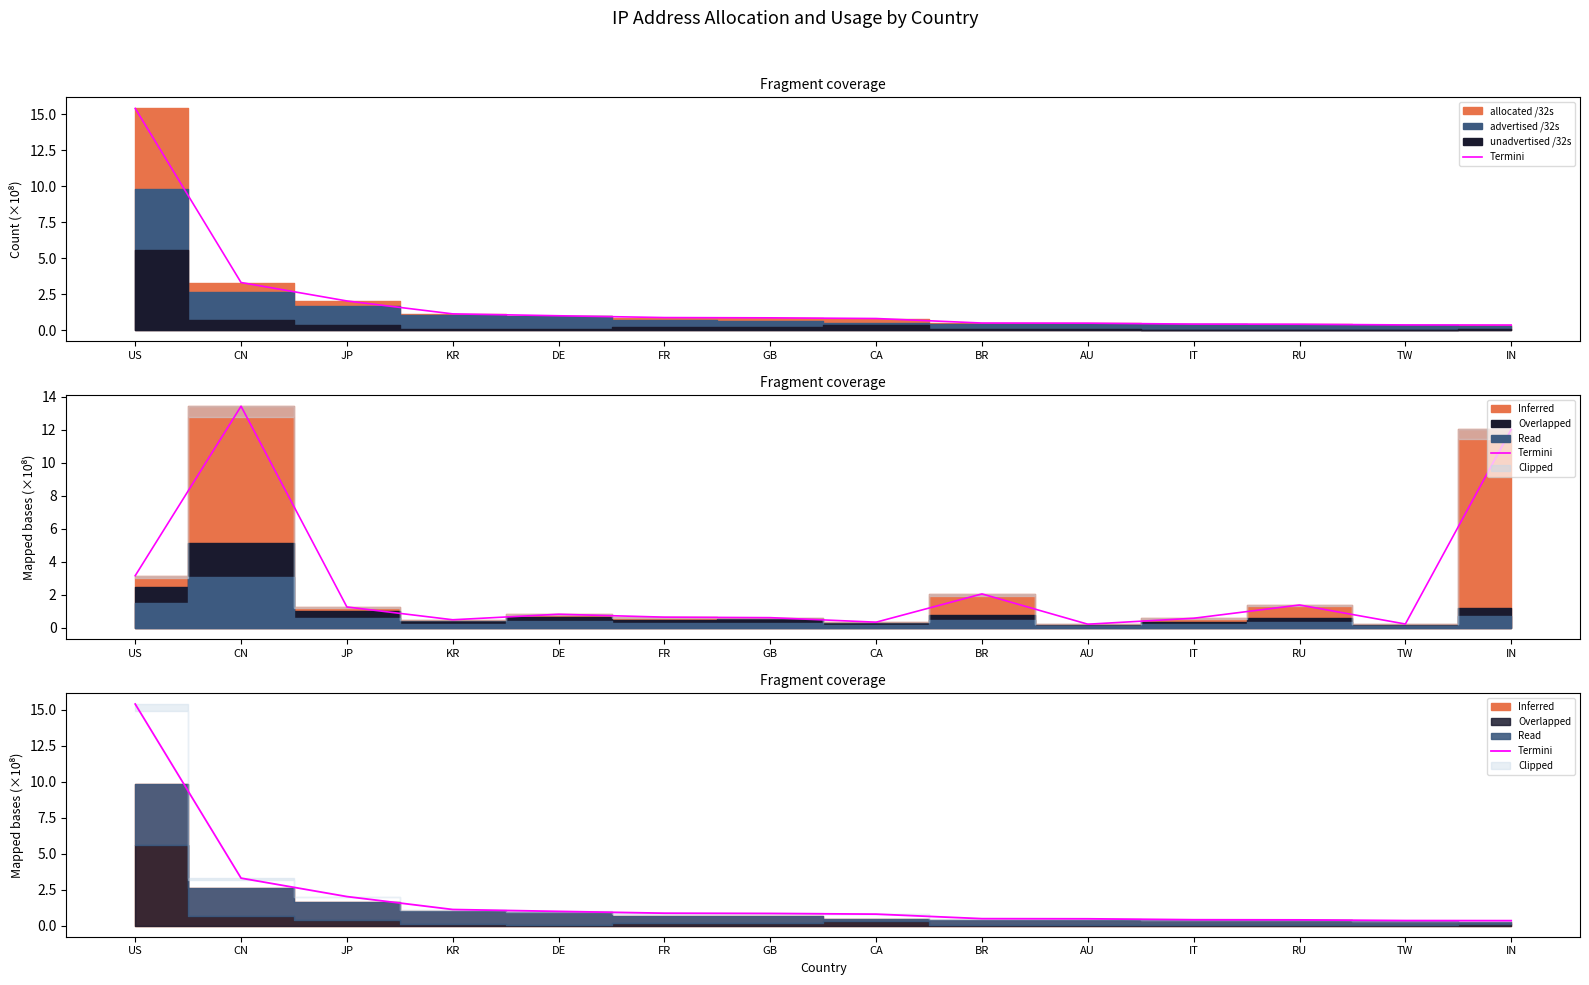

Between FR and CN, which is larger?

CN